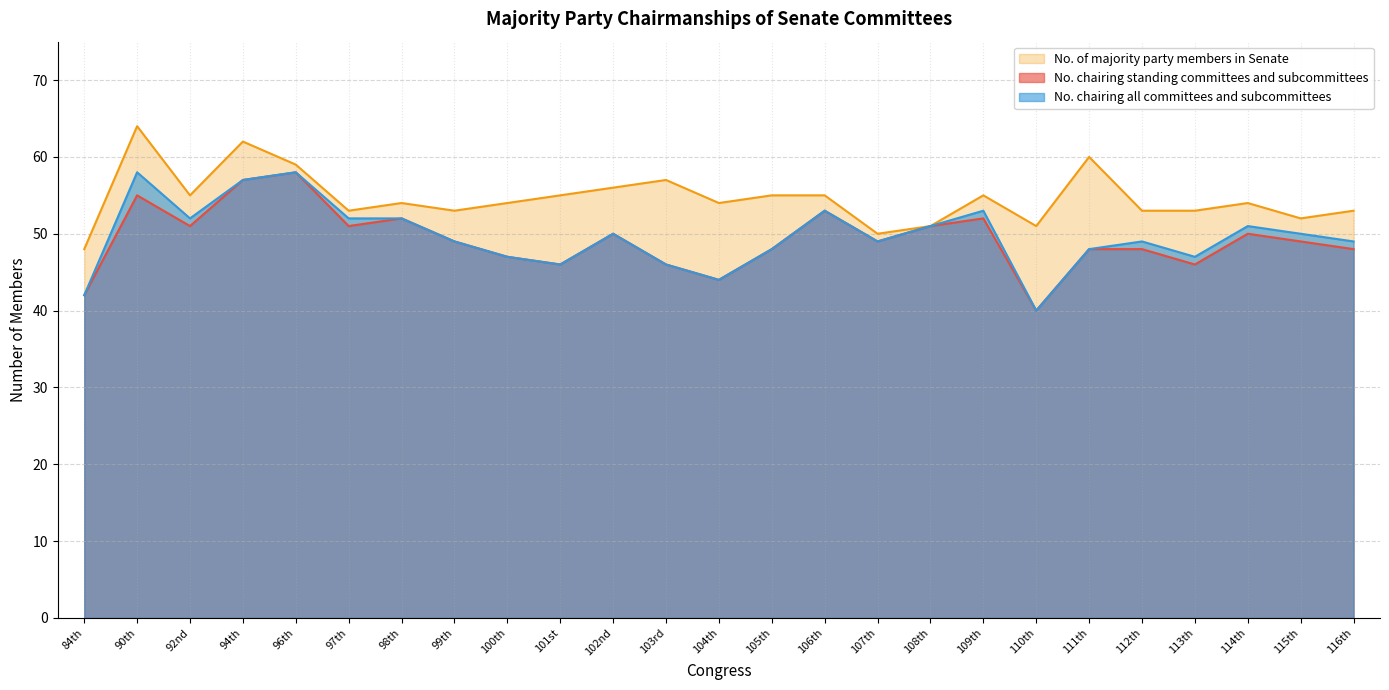

What position from the right is 90th?

24